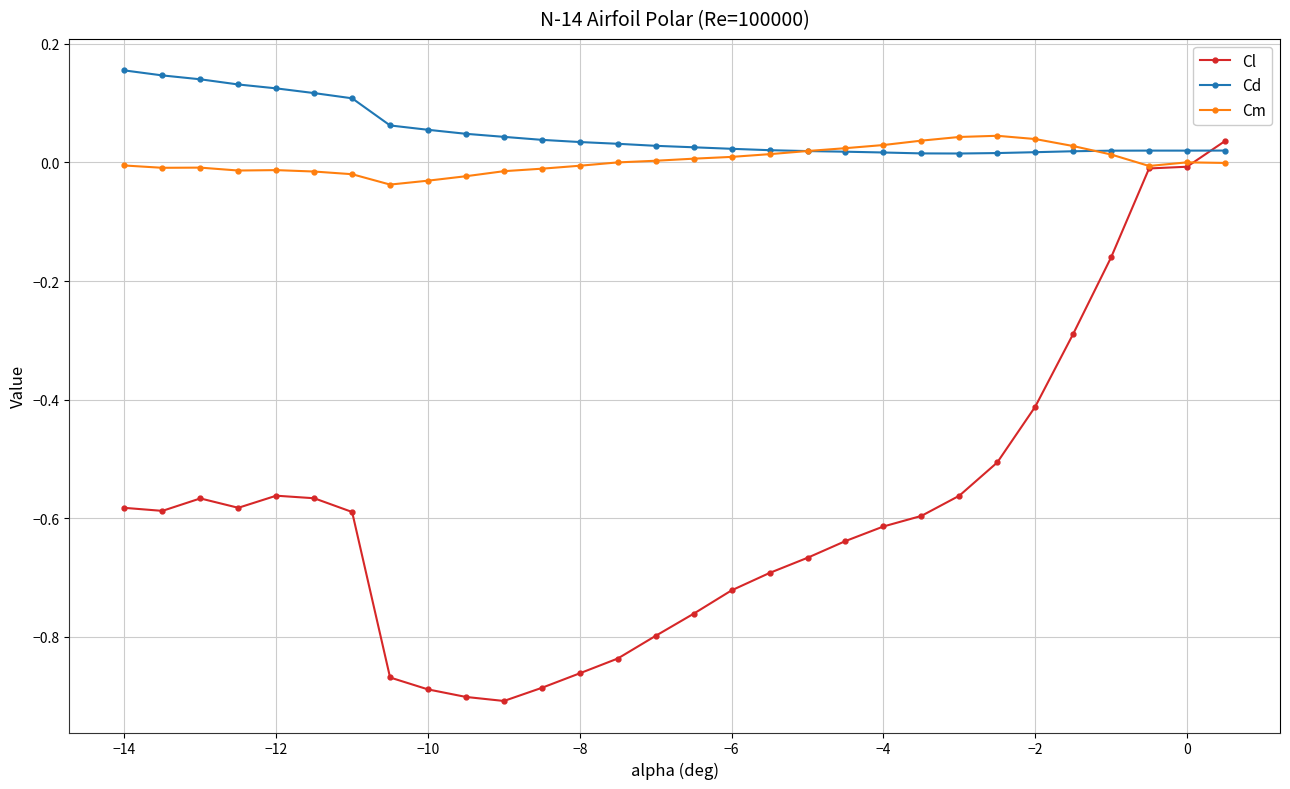

Which series has the largest range (max minus min)?

Cl